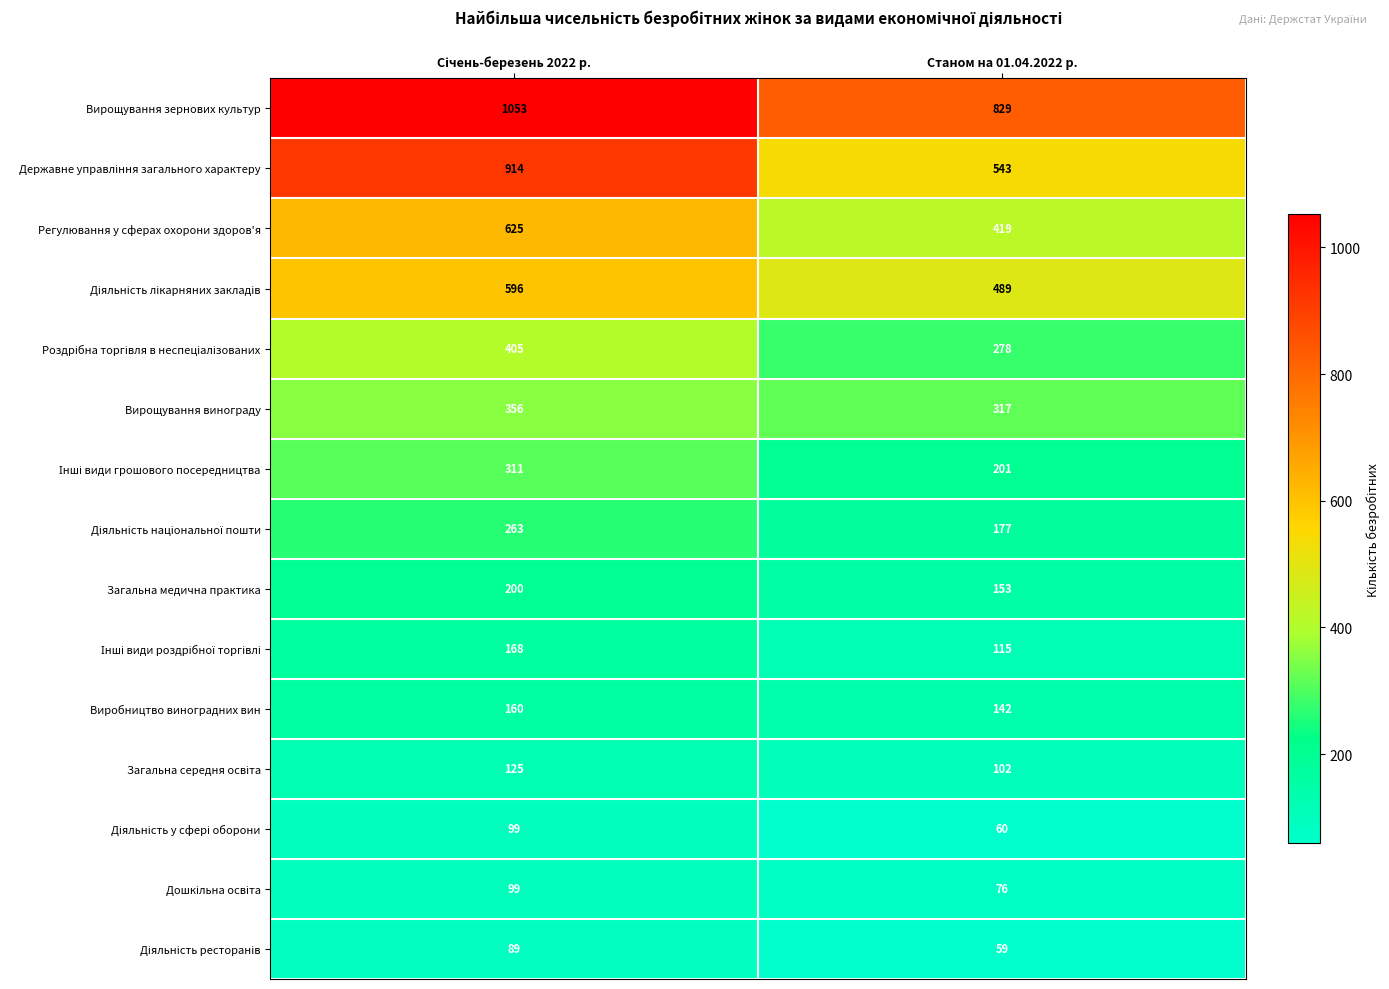

What is the smallest value displayed?

59